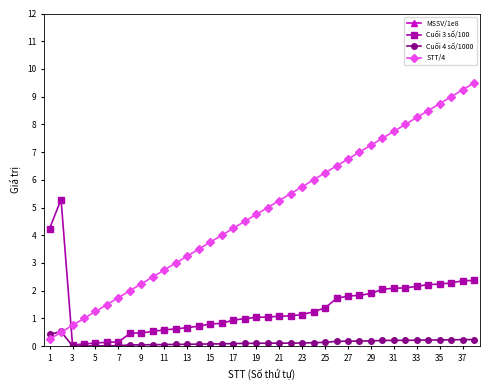

The STT/4 series shows 2.5 at 31. True or false?

False